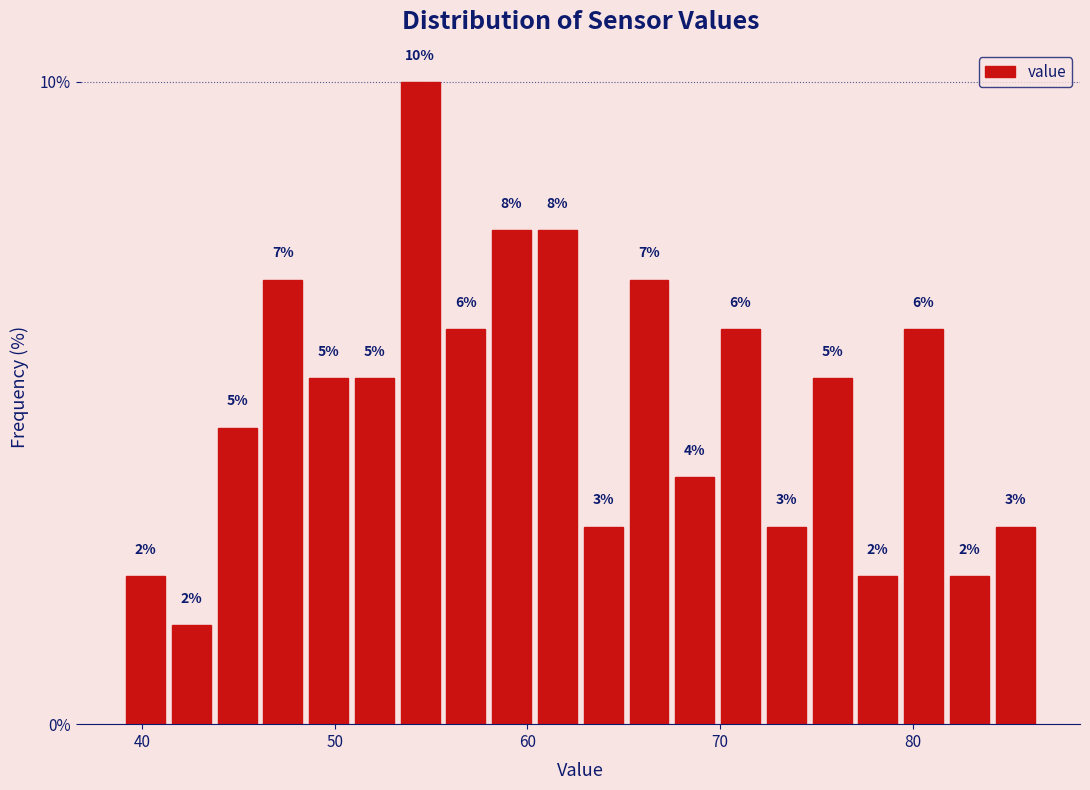

Around what value on the x-axis is the tallest bar? Give the approximate position of its centre, as read against the axis.

54